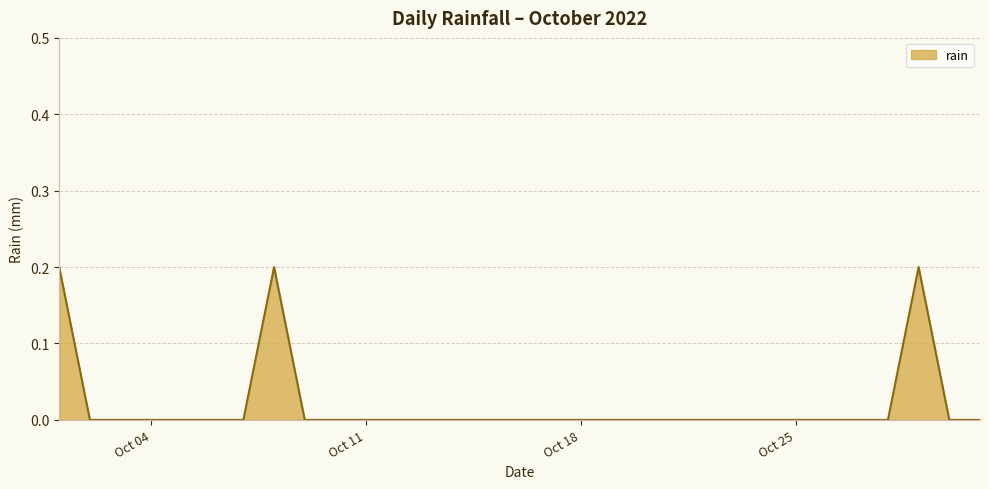

What is the difference between the second highest and minimum values?

0.2